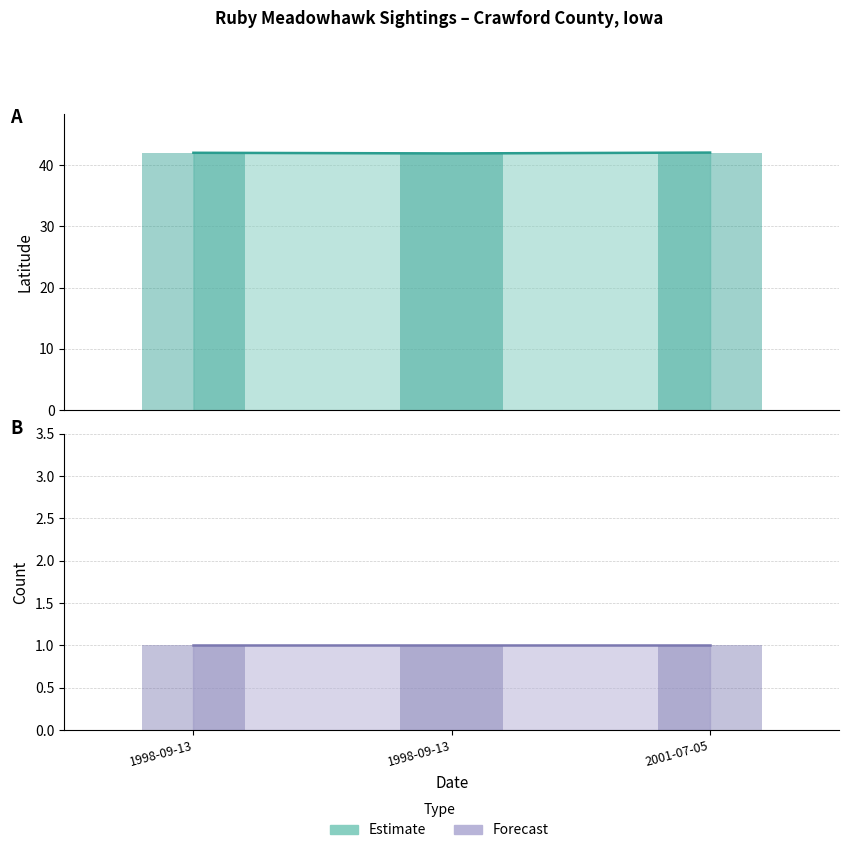

Which series changed the most between 1998-09-13 and 1998-09-13?

Latitude